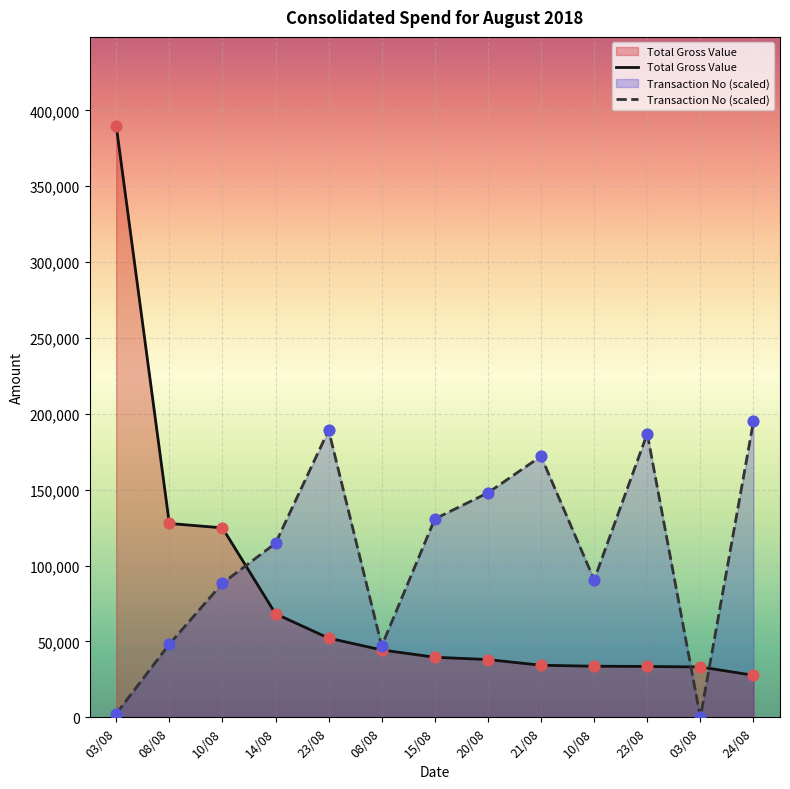

At how many categories does at least one series exceed 5656?

13